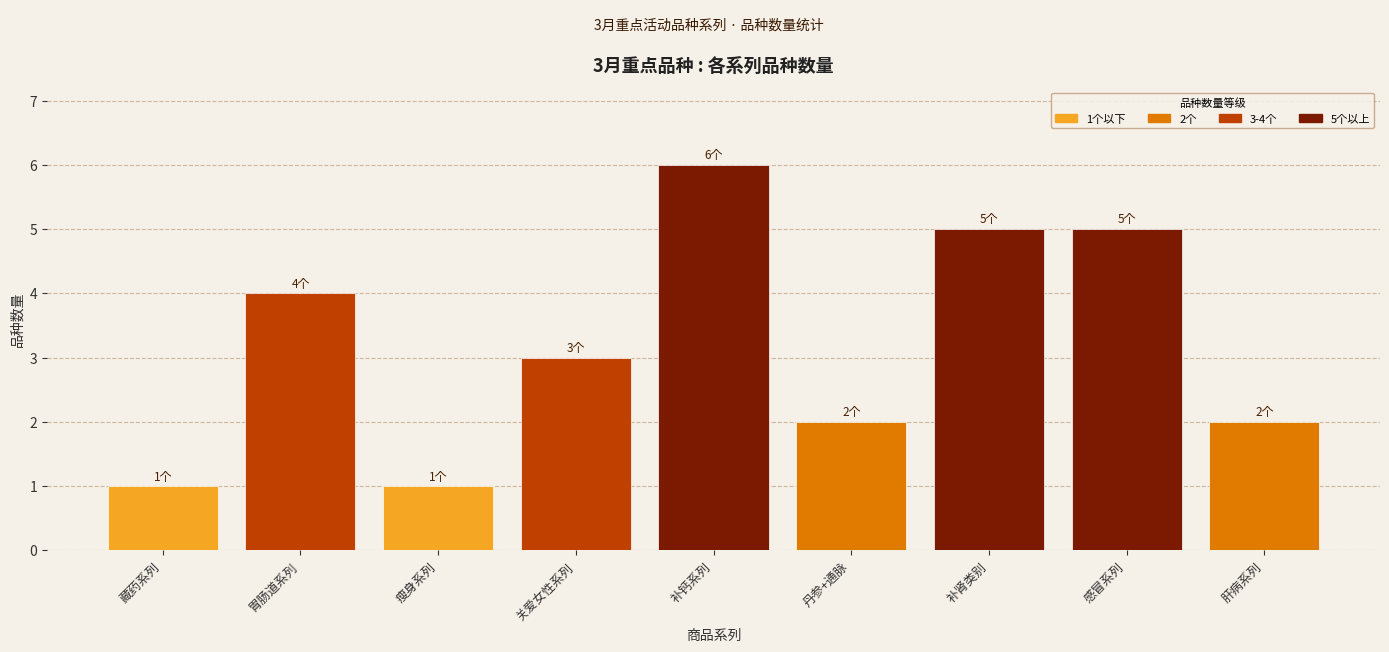

The value at 肝病系列 is 2. True or false?

True